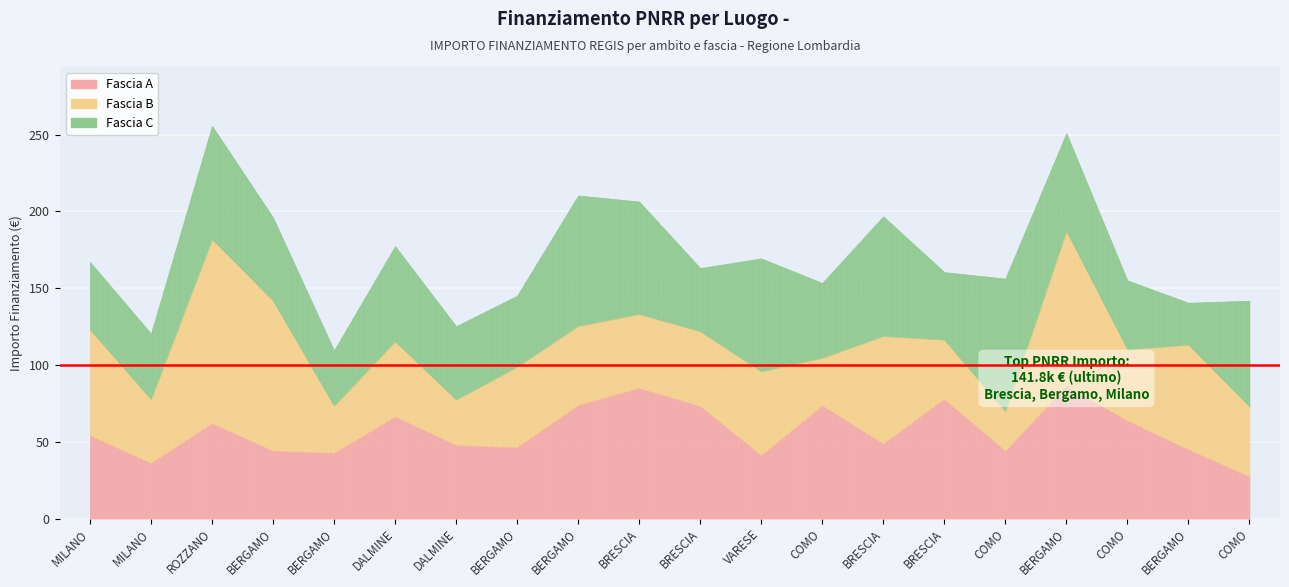

Which series has the largest range (max minus min)?

Fascia B